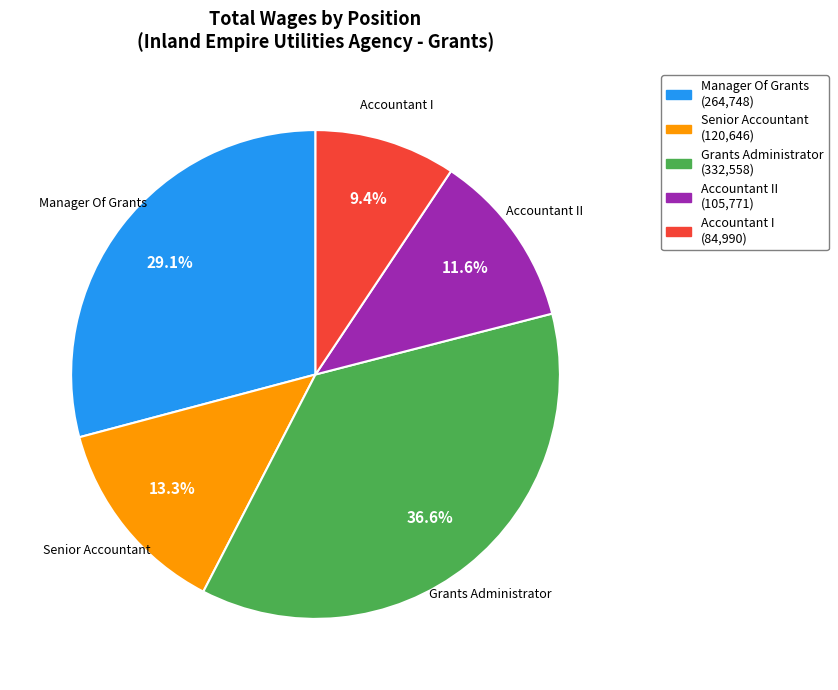

What is the smallest slice in the pie chart?

Accountant I (84,990)